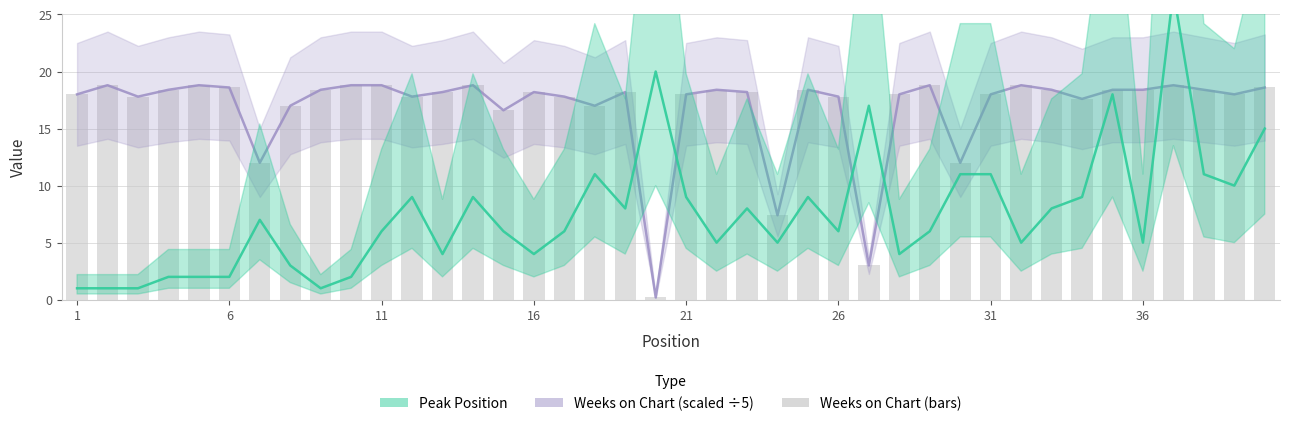

Reading right to left, what are all the values shown in this chart?

Weeks on Chart (scaled): 18.6	18.0	18.4	18.8	18.4	18.4	17.6	18.4	18.8	18.0	12.0	18.8	18.0	3.0	17.8	18.4	7.4	18.2	18.4	18.0	0.2	18.2	17.0	17.8	18.2	16.6	18.8	18.2	17.8	18.8	18.8	18.4	17.0	12.0	18.6	18.8	18.4	17.8	18.8	18.0
Peak Position: 15.0	10.0	11.0	27.0	5.0	18.0	9.0	8.0	5.0	11.0	11.0	6.0	4.0	17.0	6.0	9.0	5.0	8.0	5.0	9.0	20.0	8.0	11.0	6.0	4.0	6.0	9.0	4.0	9.0	6.0	2.0	1.0	3.0	7.0	2.0	2.0	2.0	1.0	1.0	1.0